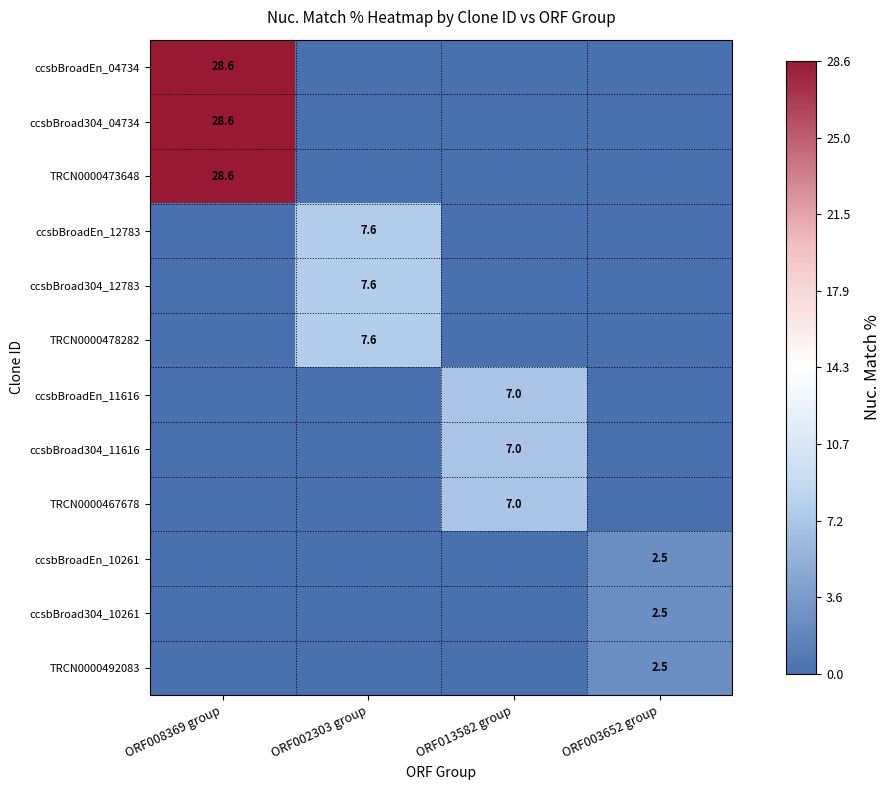

The TRCN0000467678 series shows 4.9 at ORF013582 group. True or false?

False